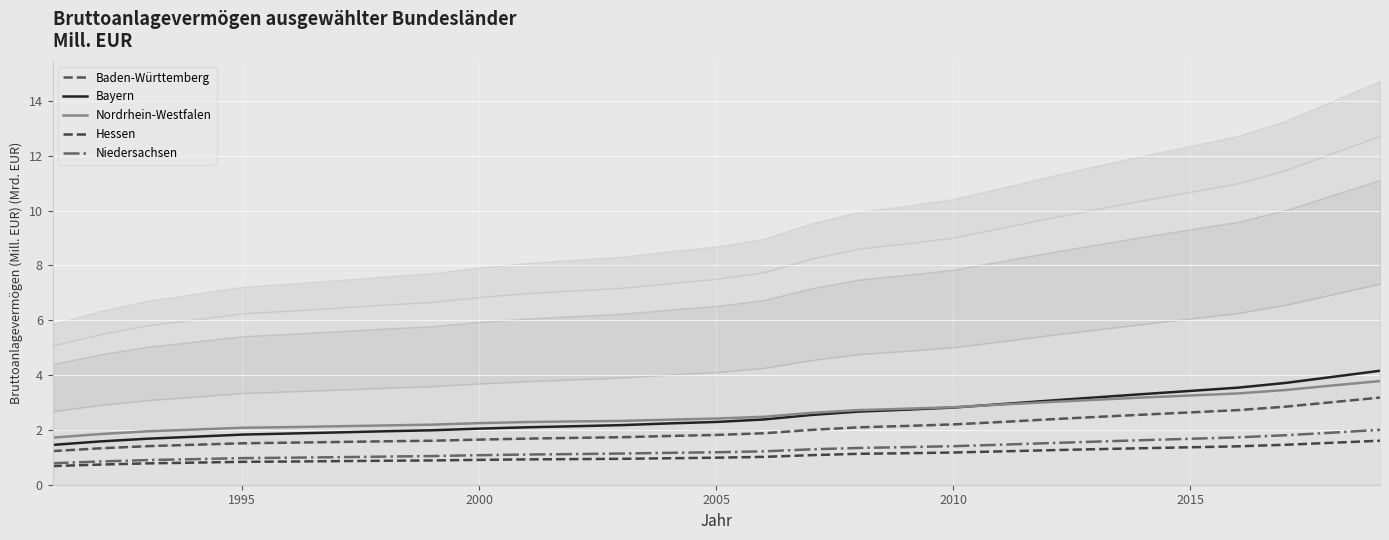

How many series are shown in this chart?

5